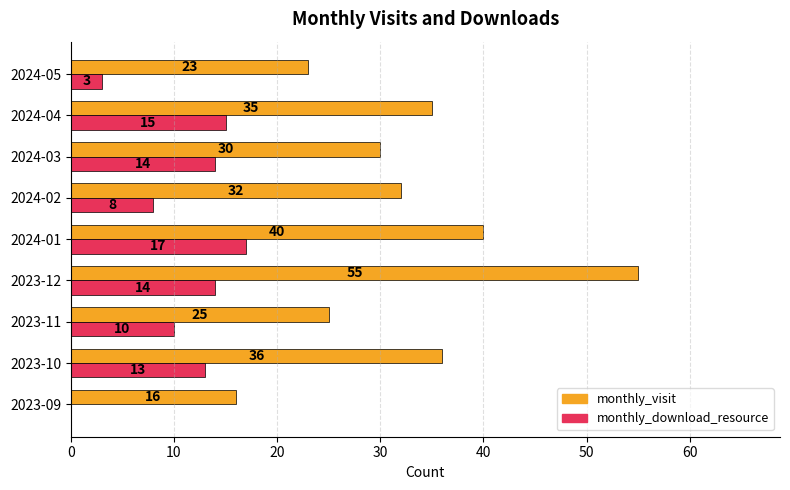

What is the sum of all monthly_visit values?

292